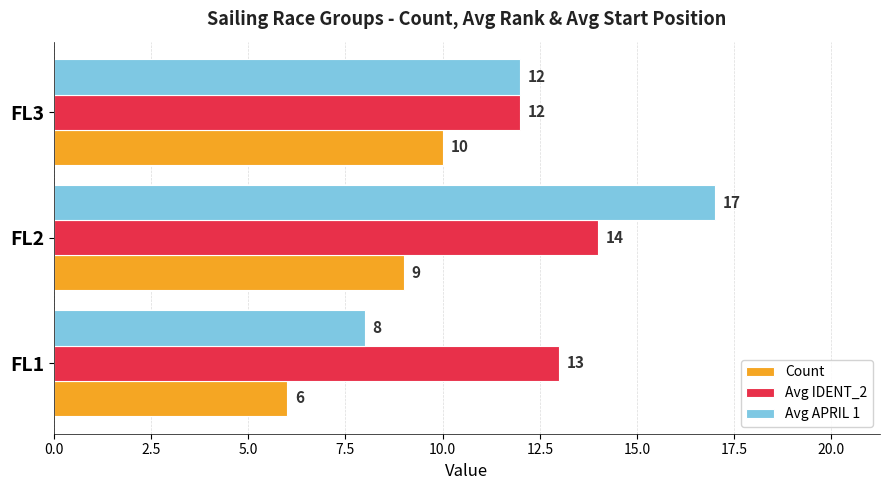

Is it true that Avg APRIL 1 equals 8 at FL1?

True